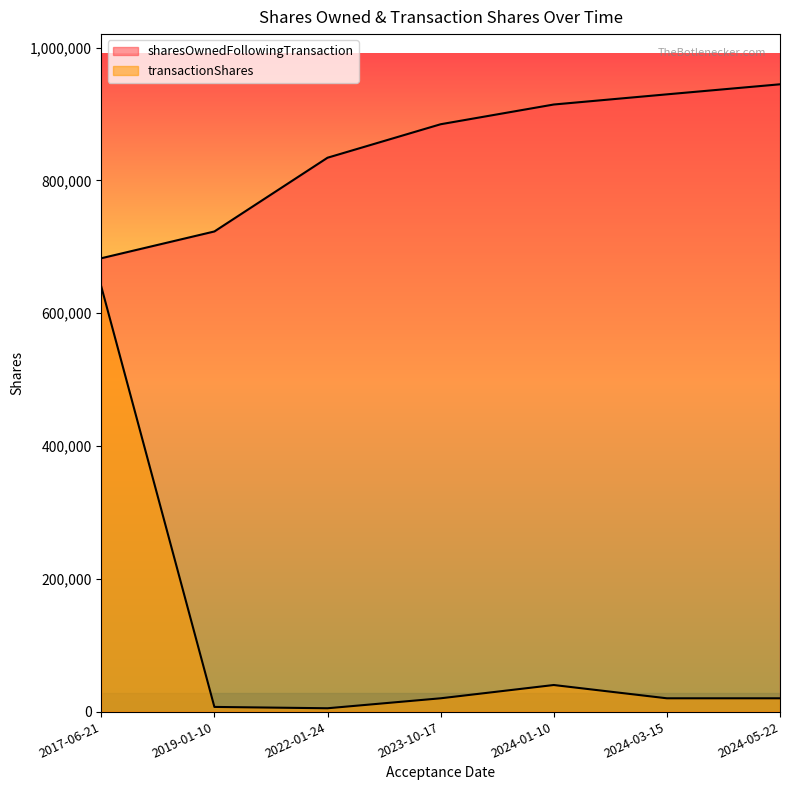

The sharesOwnedFollowingTransaction series shows 1296108 at 2024-01-10. True or false?

False